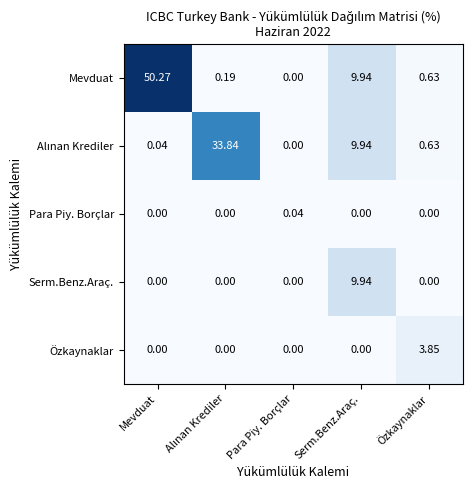

Which series changed the most between Mevduat and Para Piy. Borçlar?

Mevduat